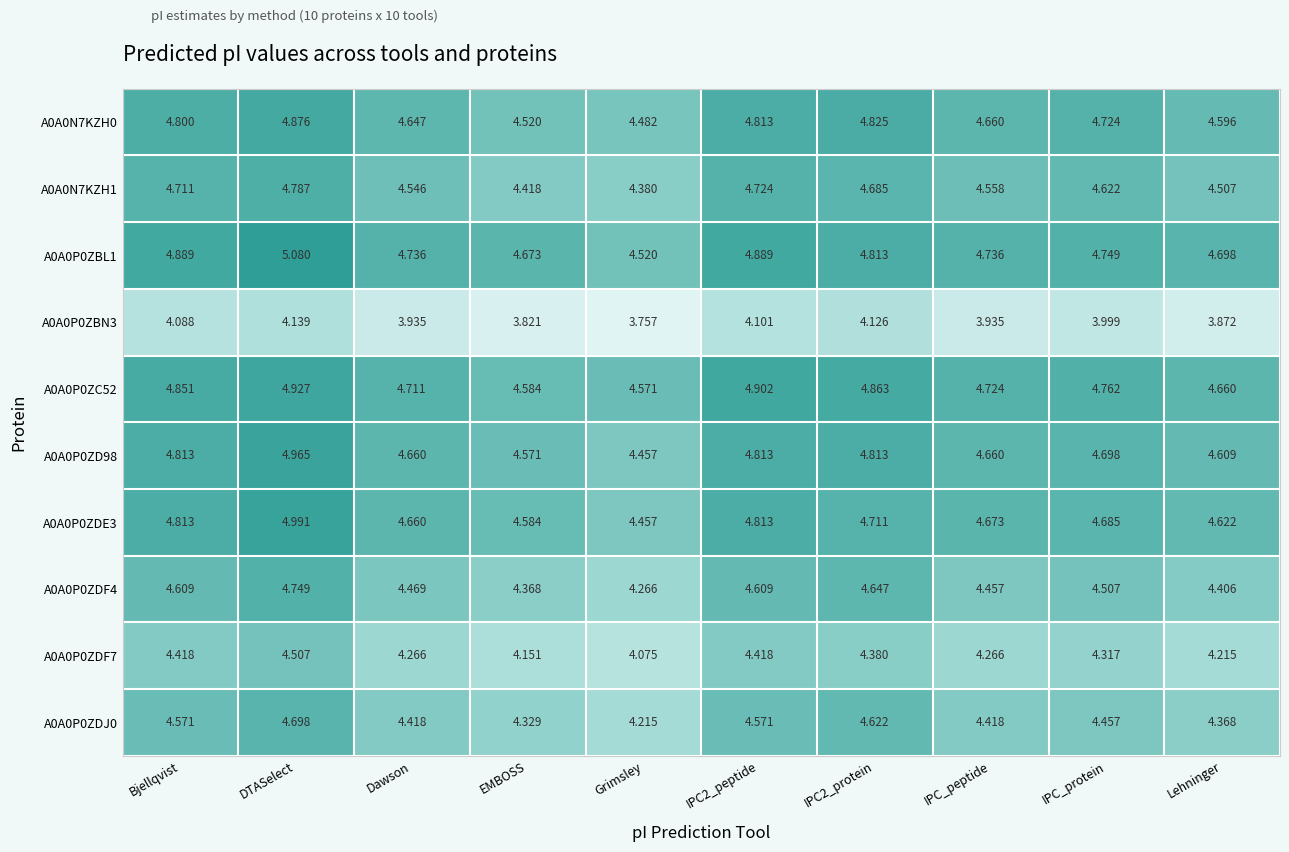

Is the value of A0A0P0ZDE3 at Lehninger greater than the value of A0A0P0ZDF4 at Grimsley?

Yes